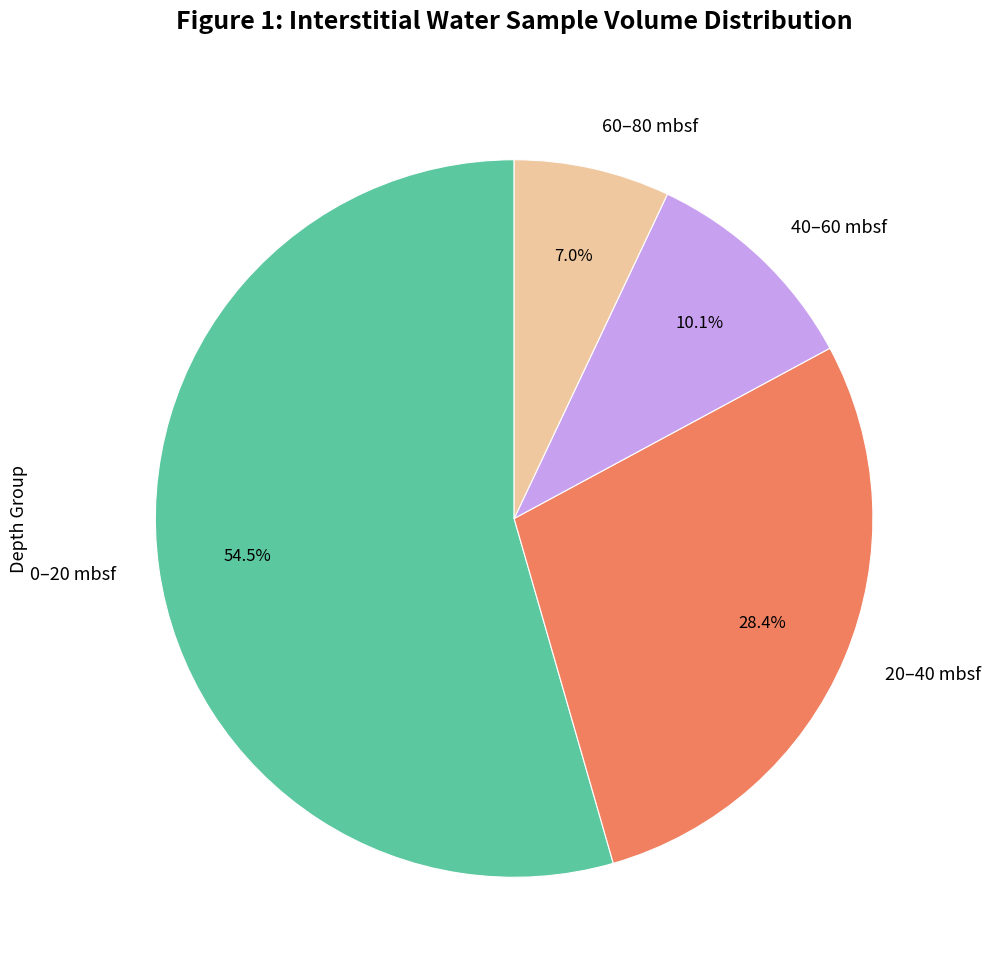

Rank the categories by value from lowest to highest.

60–80 mbsf, 40–60 mbsf, 20–40 mbsf, 0–20 mbsf